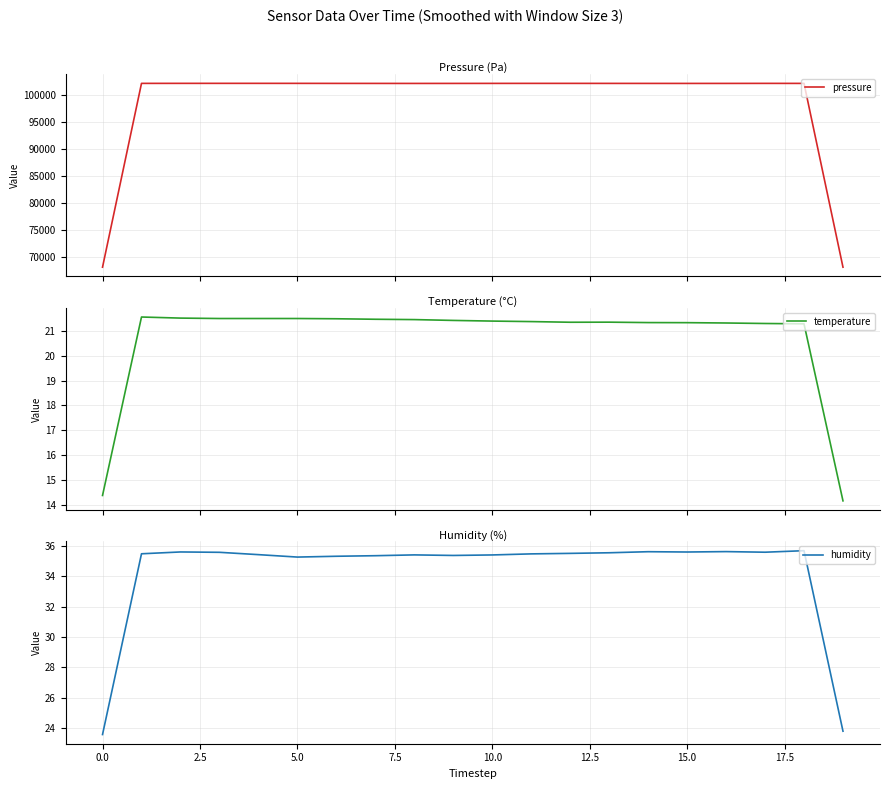

What is the difference between the pressure values at 13 and 10.0?

6.5